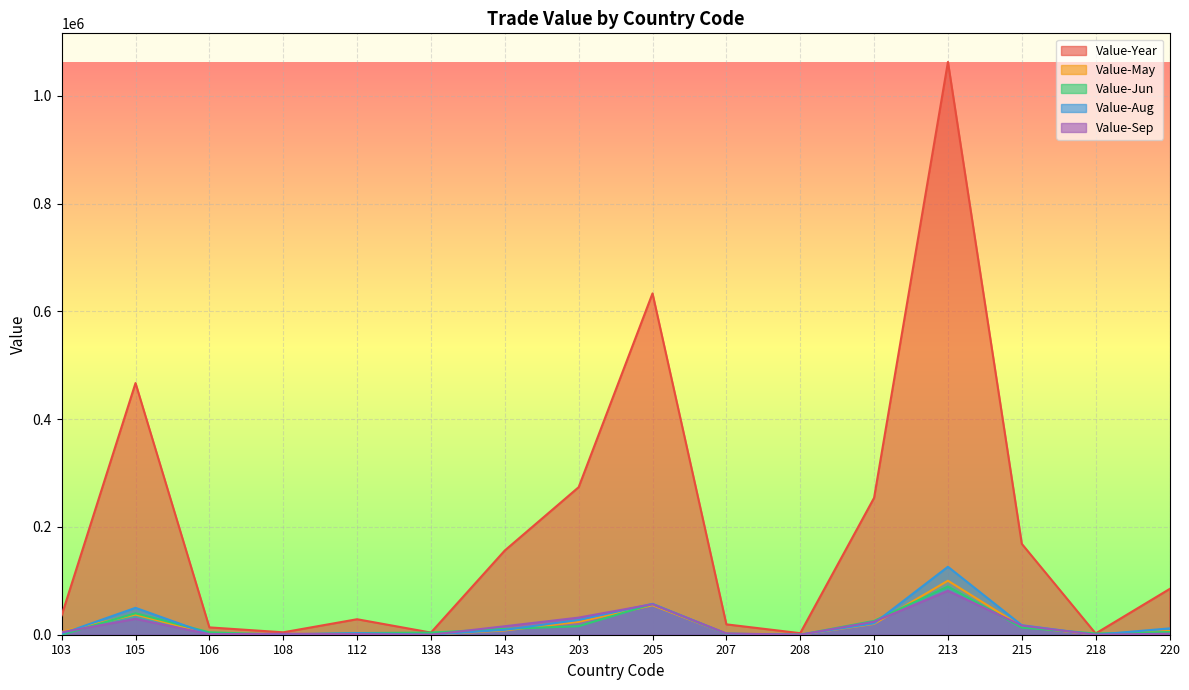

Where does the Value-Jun series first go above 5088?

105